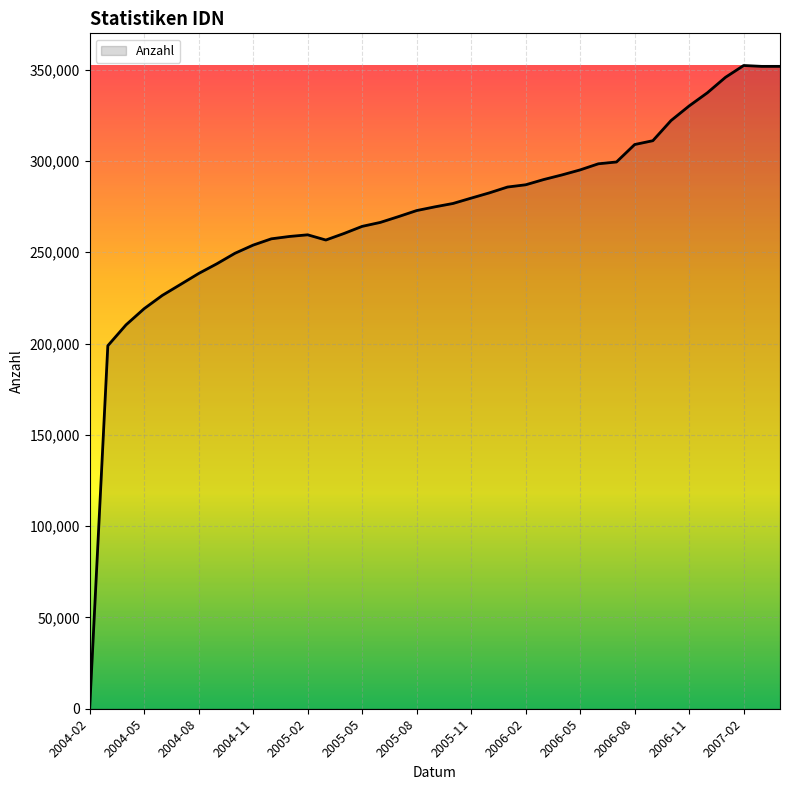

What is the maximum value shown in the chart?

352284